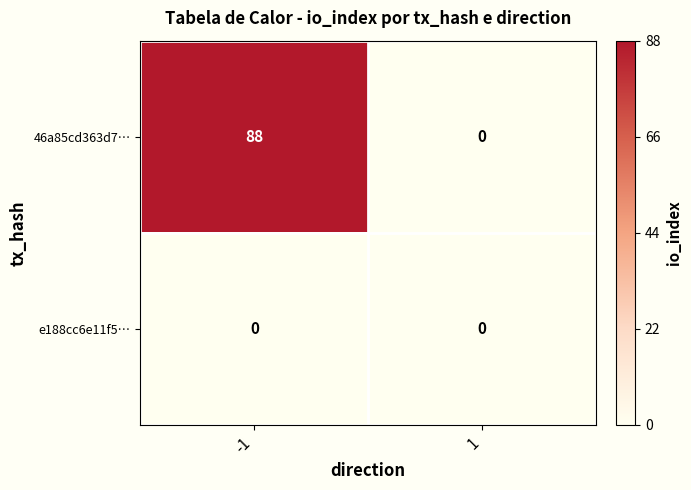

What is the highest value of the 46a85cd363d7… series?

88